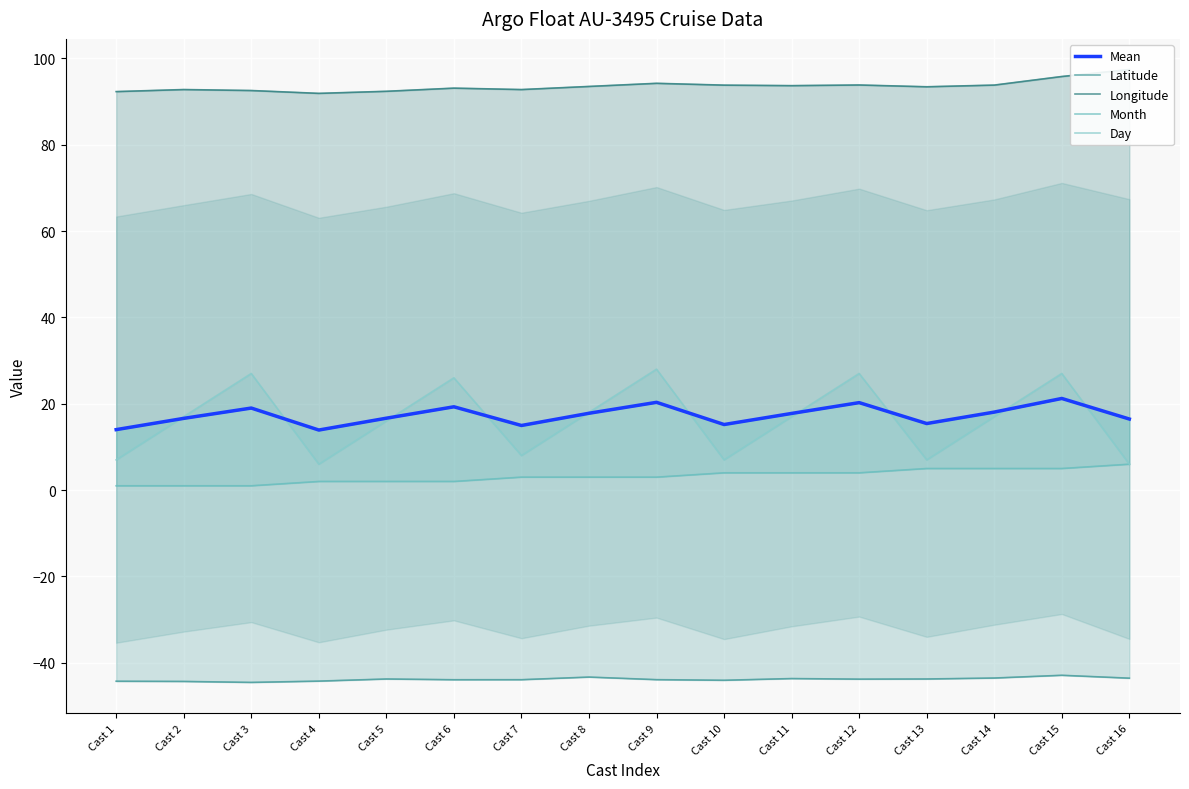

What value does the Longitude series have at Cast 15?

95.8